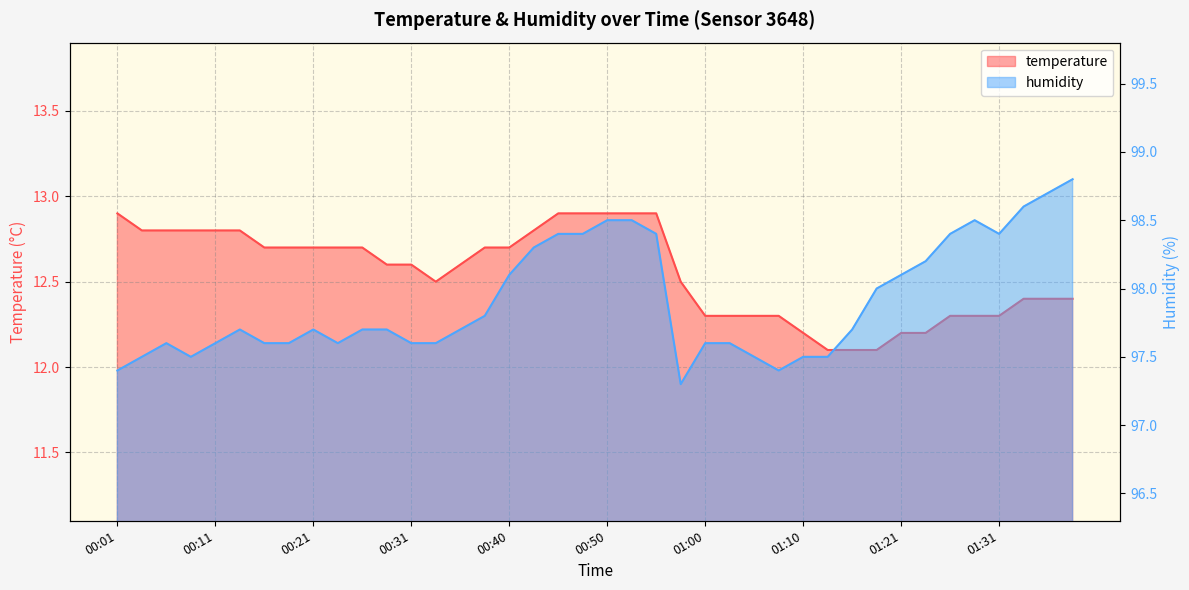

In temperature, how many points are lower than both neighbors (excluding endpoints)?

1